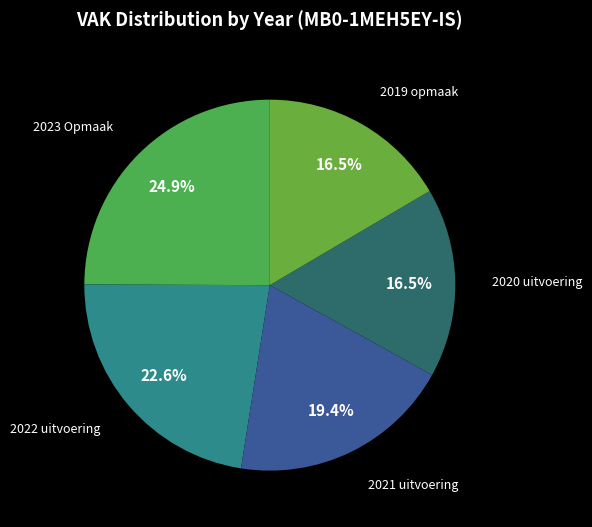

Between 2019 opmaak and 2022 uitvoering, which is larger?

2022 uitvoering